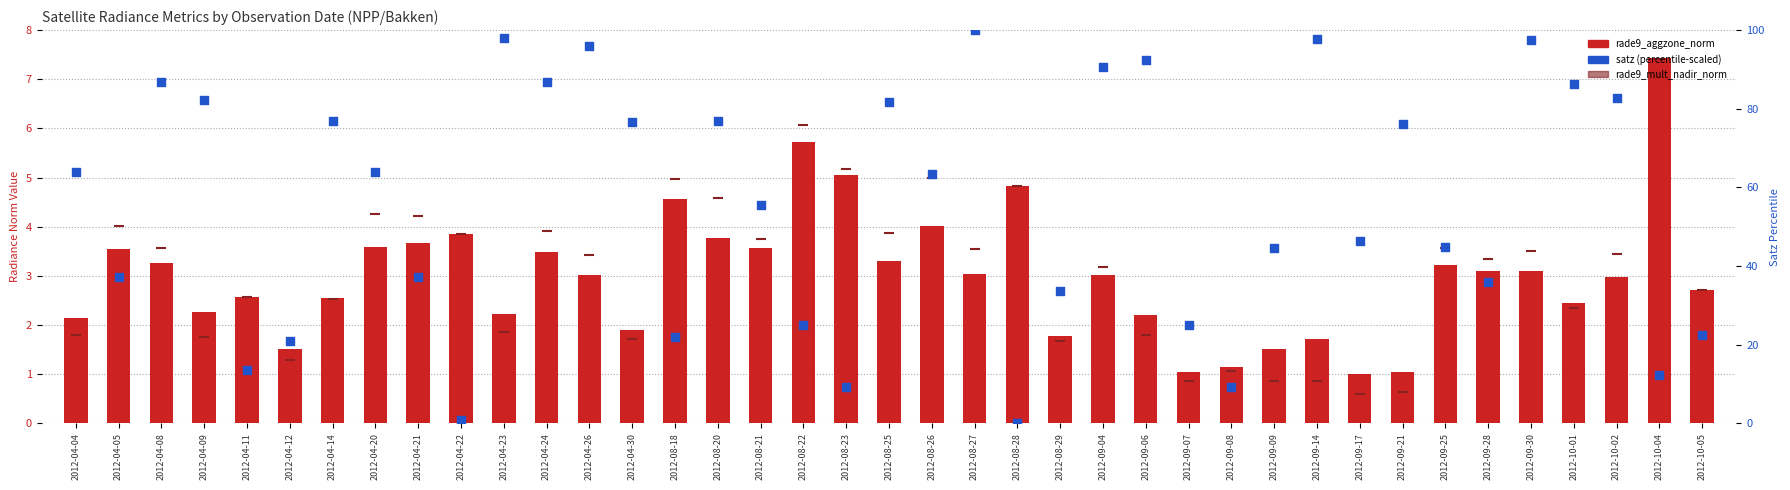

Which series reaches the minimum Y coordinate?

satz (percentile-scaled)